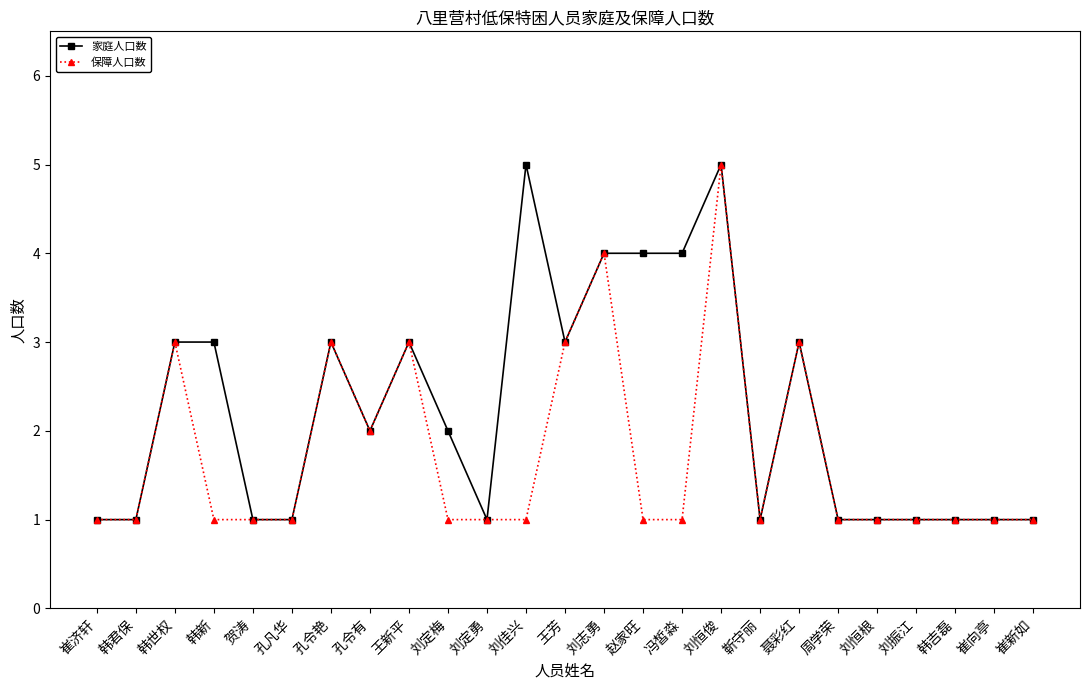

True or false: 家庭人口数 has more than 2 points higher than both neighbors.

True